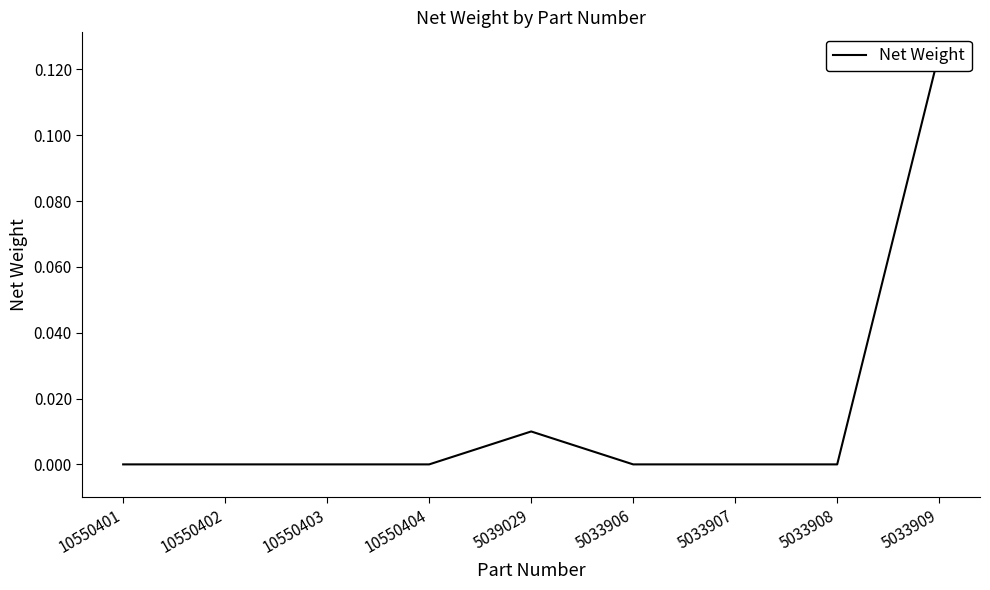

How many data points does each series have?

9